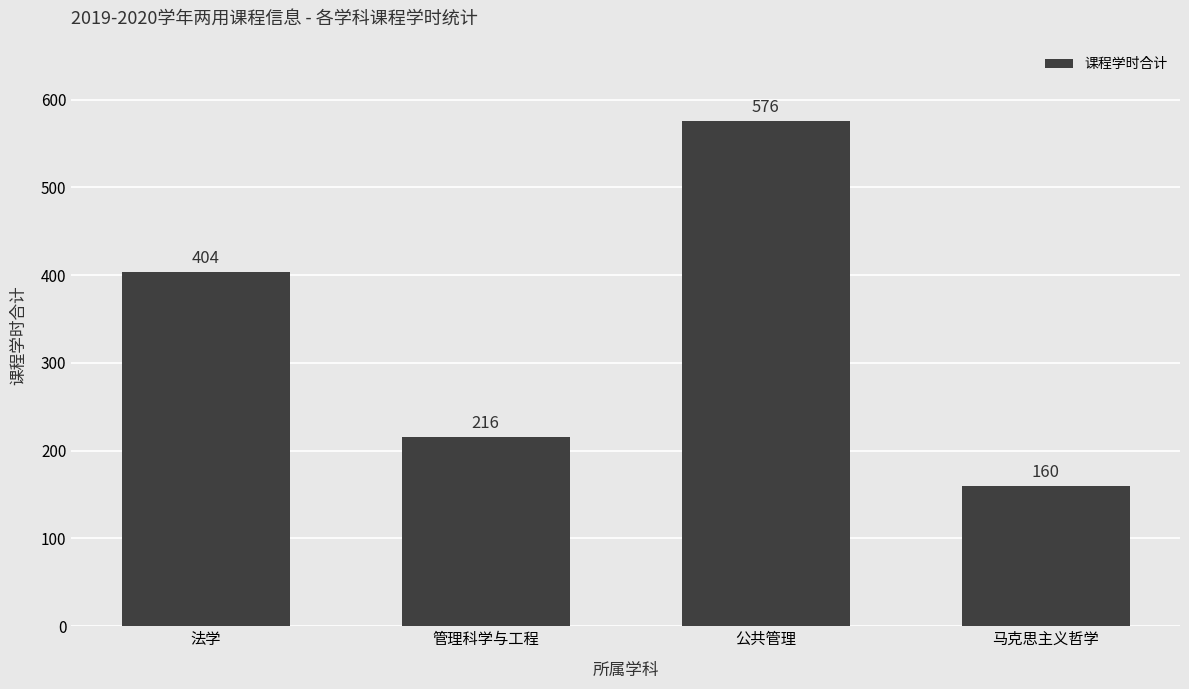

Which has a higher value, 公共管理 or 马克思主义哲学?

公共管理